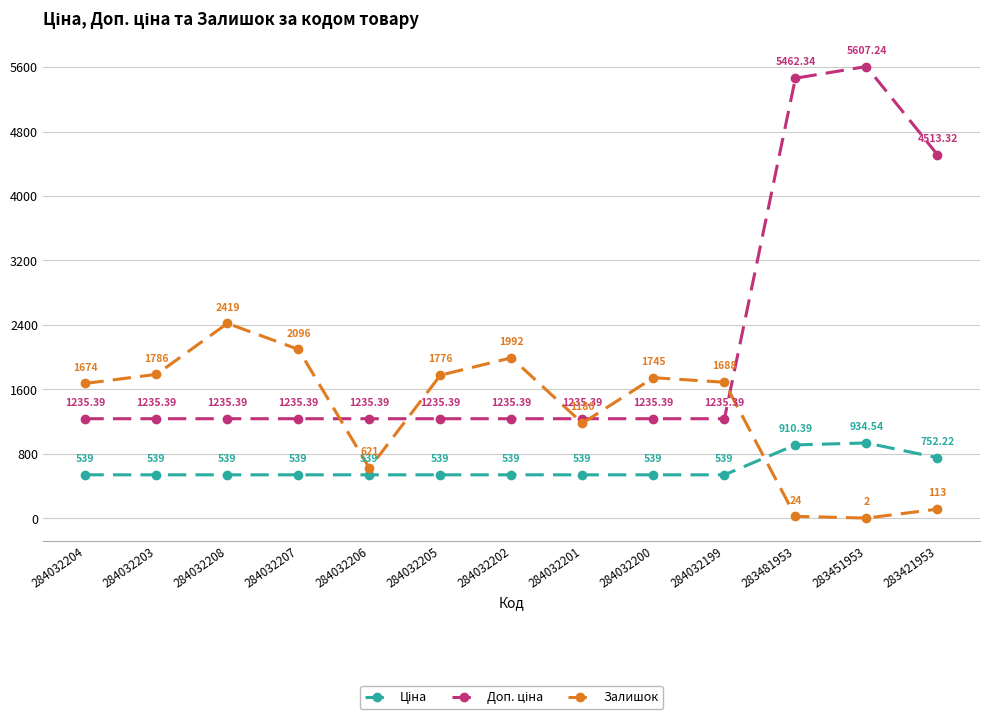

At how many categories does at least one series exceed 1272?

11